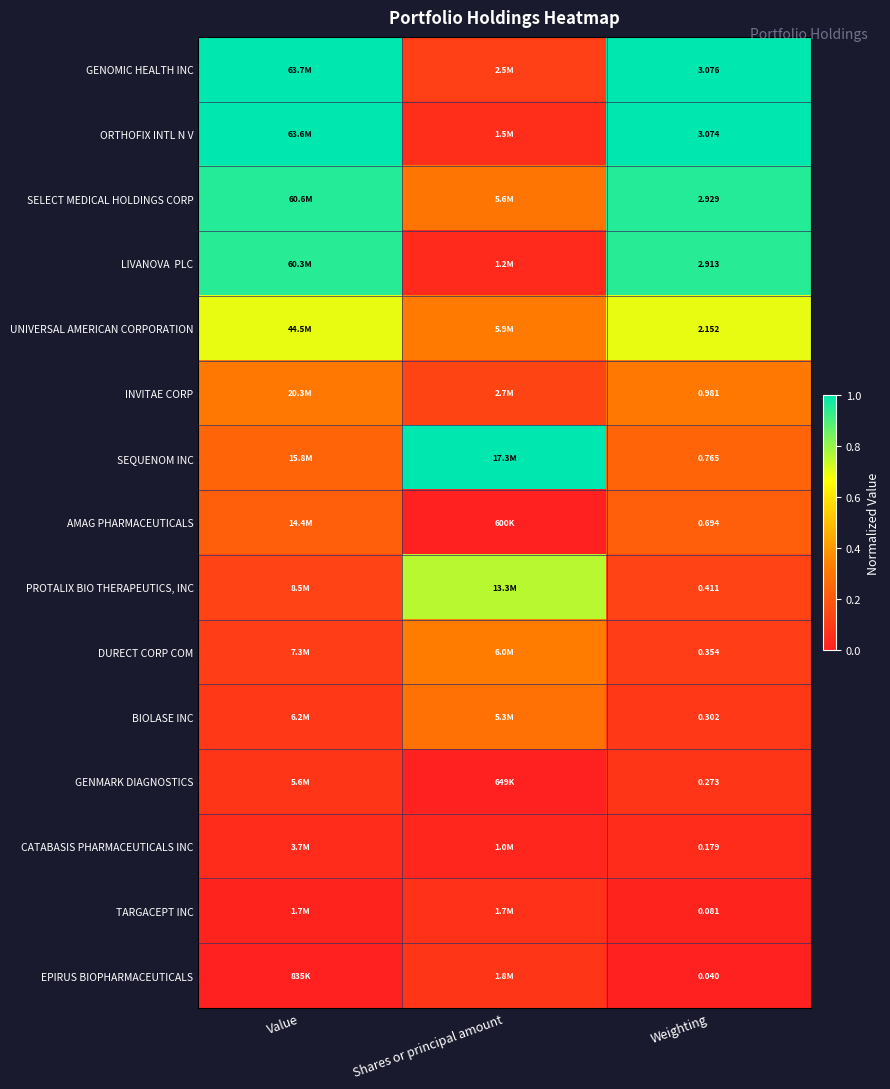

Rank the series at Value from highest to lowest value.

GENOMIC HEALTH INC, ORTHOFIX INTL N V, SELECT MEDICAL HOLDINGS CORP, LIVANOVA PLC, UNIVERSAL AMERICAN CORPORATION, INVITAE CORP, SEQUENOM INC, AMAG PHARMACEUTICALS, PROTALIX BIO THERAPEUTICS, INC, DURECT CORP COM, BIOLASE INC, GENMARK DIAGNOSTICS, CATABASIS PHARMACEUTICALS INC, TARGACEPT INC, EPIRUS BIOPHARMACEUTICALS